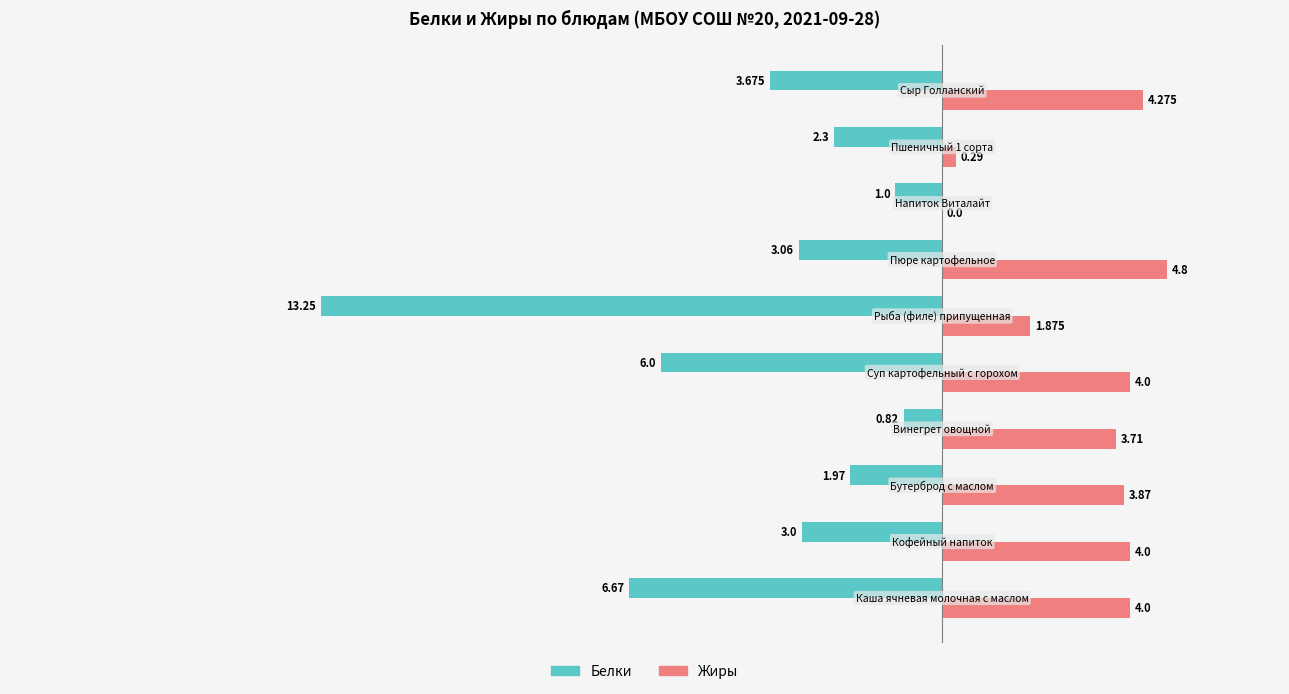

What are all the series names shown in the legend?

Белки, Жиры